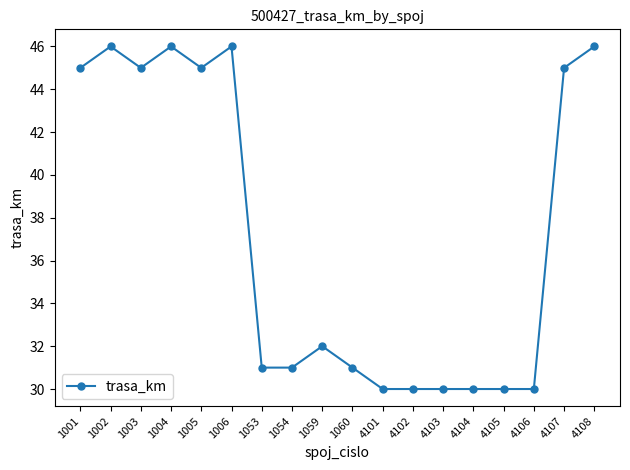

Reading right to left, transcribe all the data shown in this chart.

46	45	30	30	30	30	30	30	31	32	31	31	46	45	46	45	46	45